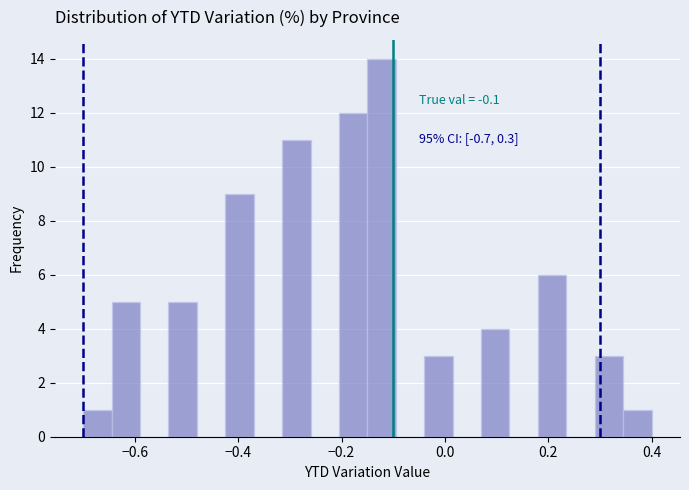

Around what value on the x-axis is the tallest bar? Give the approximate position of its centre, as read against the axis.

-0.12